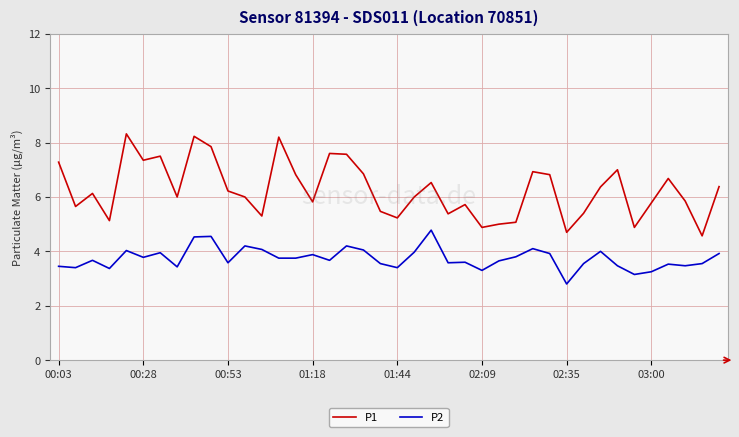

Which series has the largest total across all categories?

P1